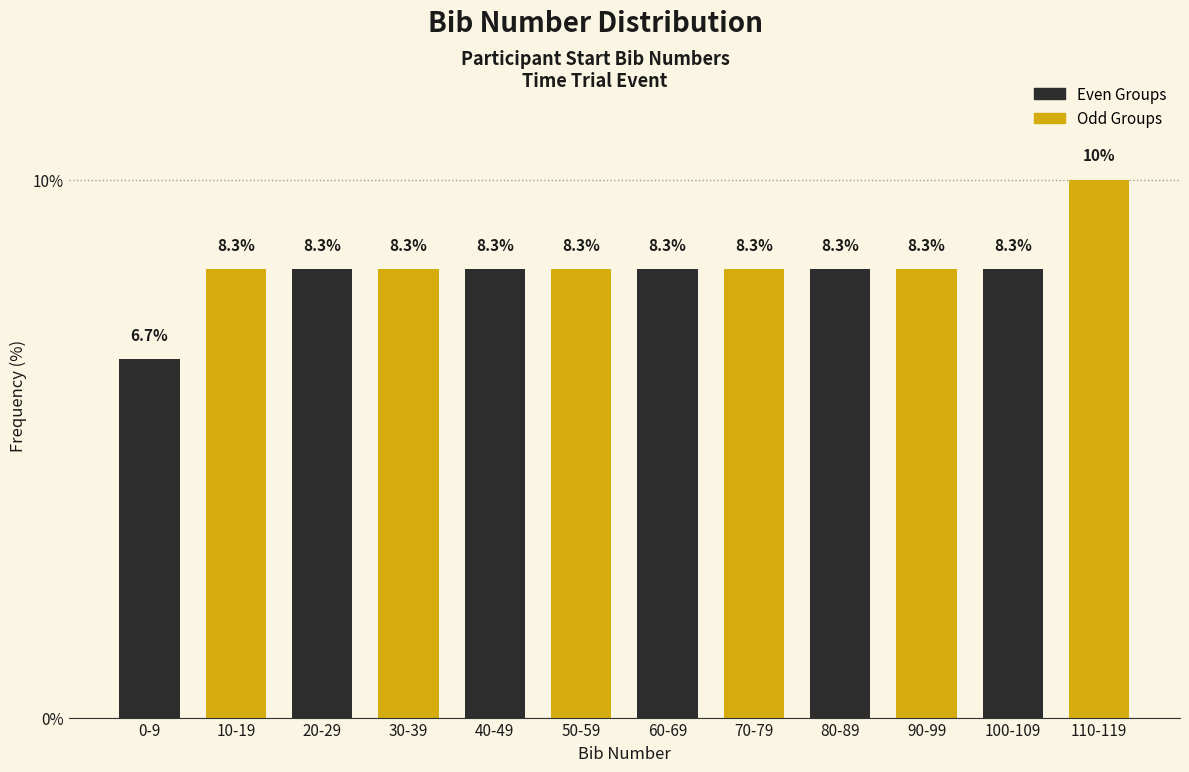

Reading left to right, extract all data points from this chart.

6.7	8.3	8.3	8.3	8.3	8.3	8.3	8.3	8.3	8.3	8.3	10.0